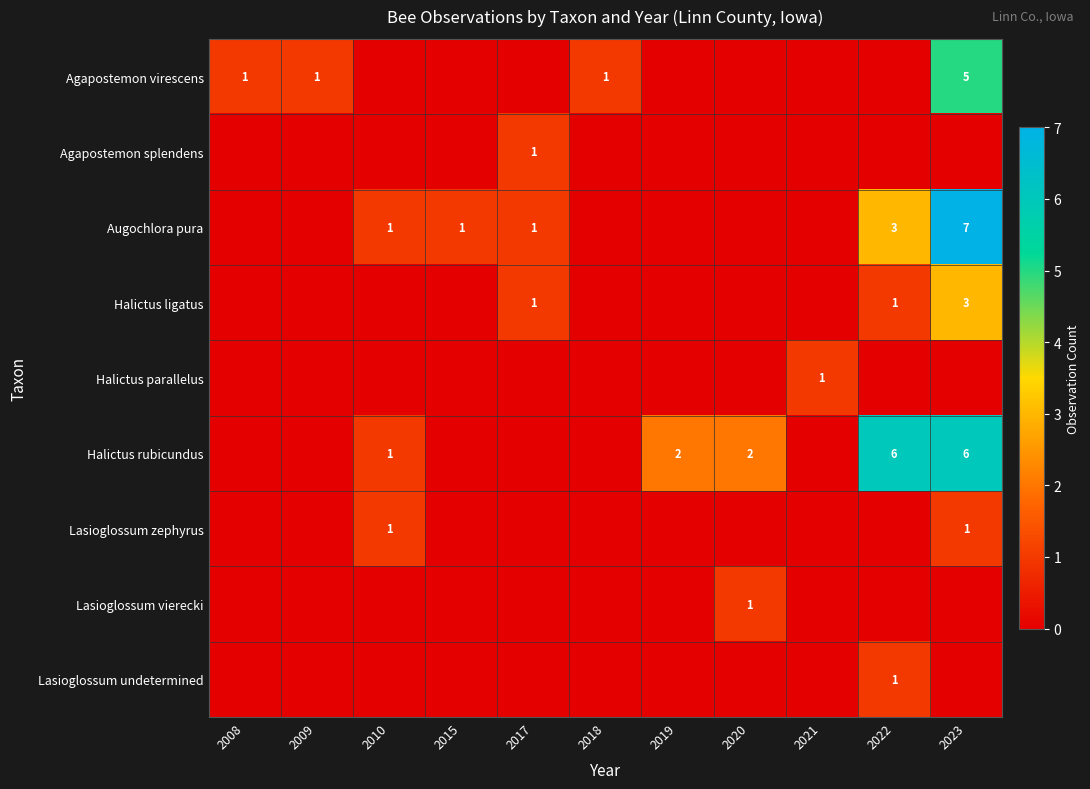

What is the sum of all Halictus parallelus values?

1